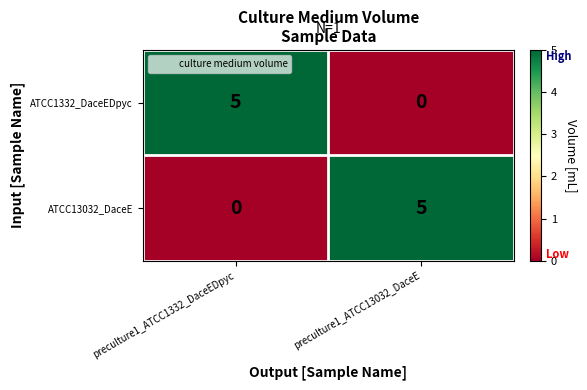

What is the difference between the highest and lowest values at preculture1_ATCC13032_DaceE?

5